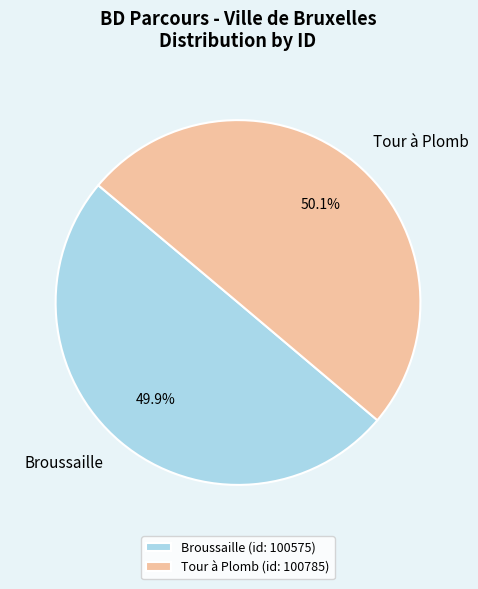

Does any single category account for the majority?

Yes